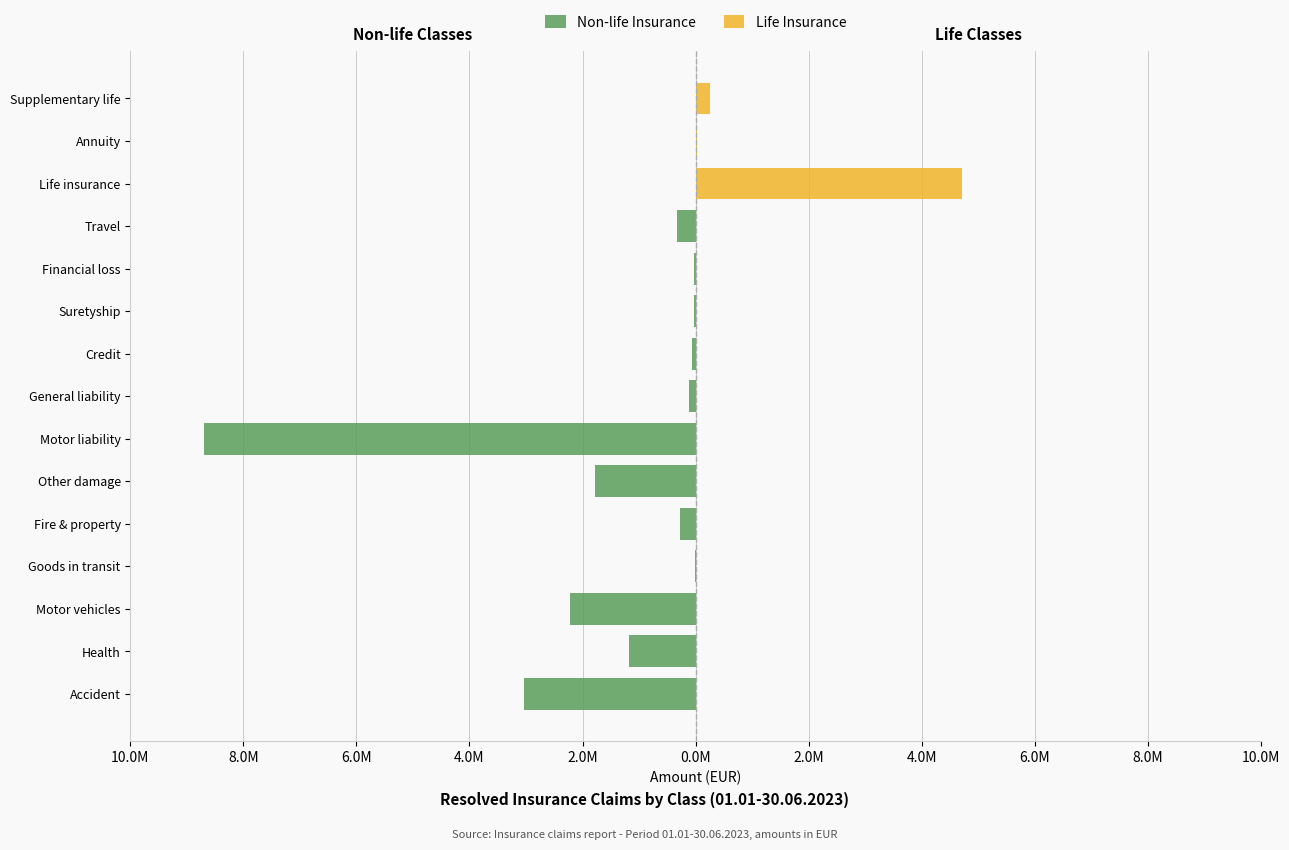

Reading right to left, transcribe all the data shown in this chart.

Non-life Insurance: 0.0	0.0	0.0	-322893.3	-25607.0	-20273.6	-68730.7	-113747.6	-8698414.3	-1779364.8	-279305.6	-14476.7	-2220342.6	-1178034.7	-3029175.4
Life Insurance: 255142.6	23207.1	4719699.7	0.0	0.0	0.0	0.0	0.0	0.0	0.0	0.0	0.0	0.0	0.0	0.0